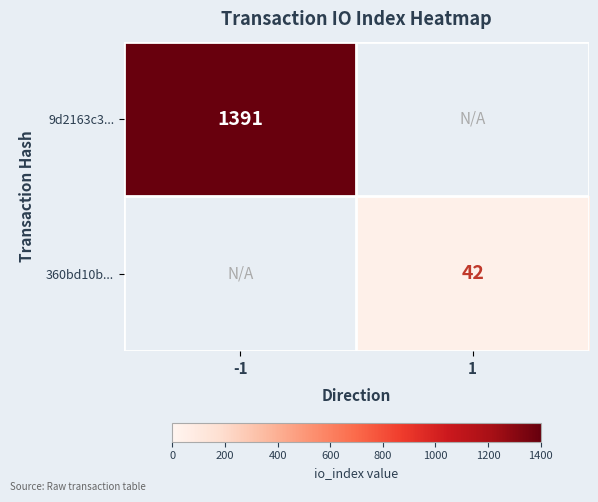

True or false: 360bd10b... has a value of 27 at 1.

False